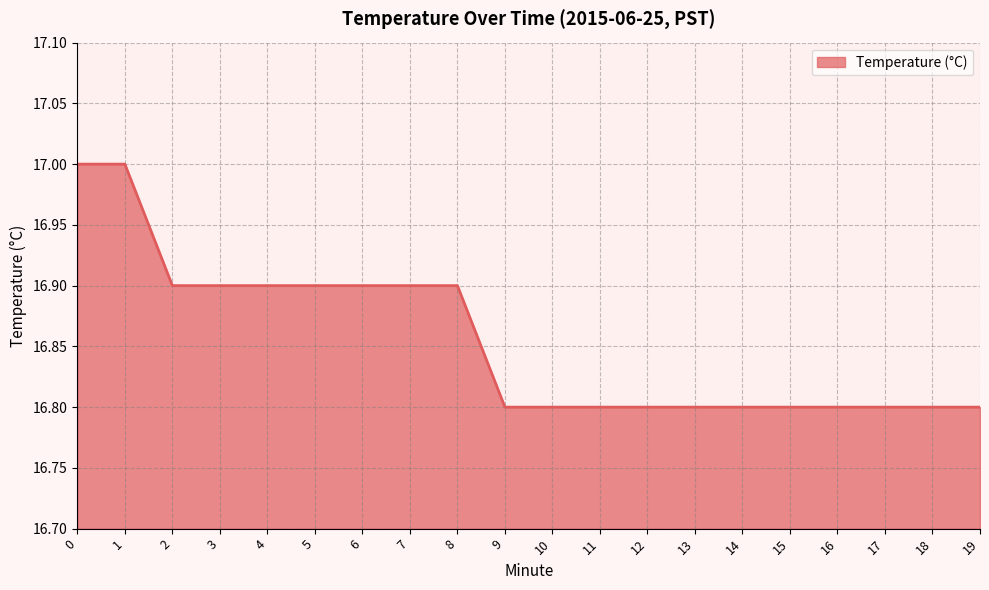

What is the smallest value displayed?

16.8